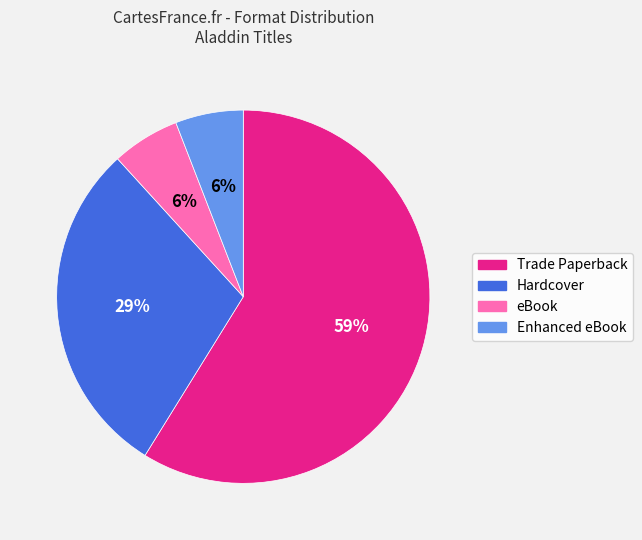

To the nearest percent, what is the difference between the Trade Paperback and Enhanced eBook slice percentages?

53%